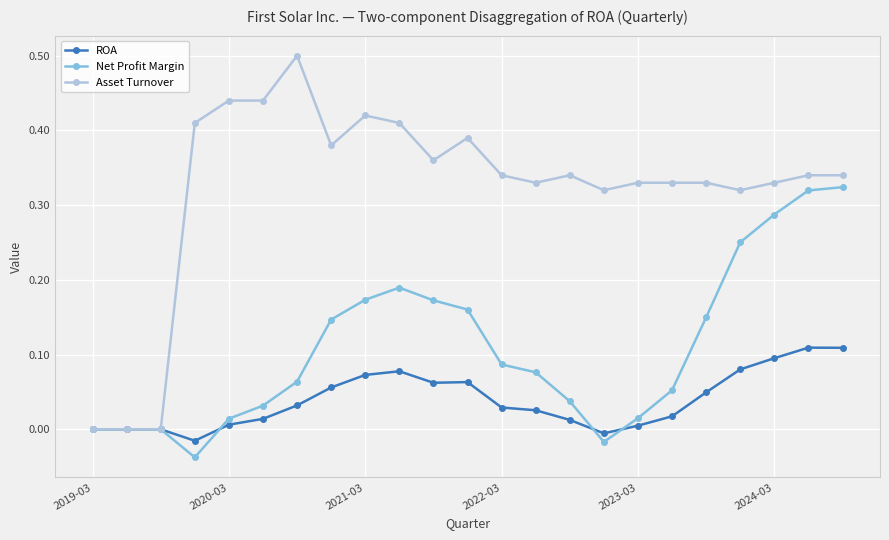

Which series has the largest range (max minus min)?

Asset Turnover